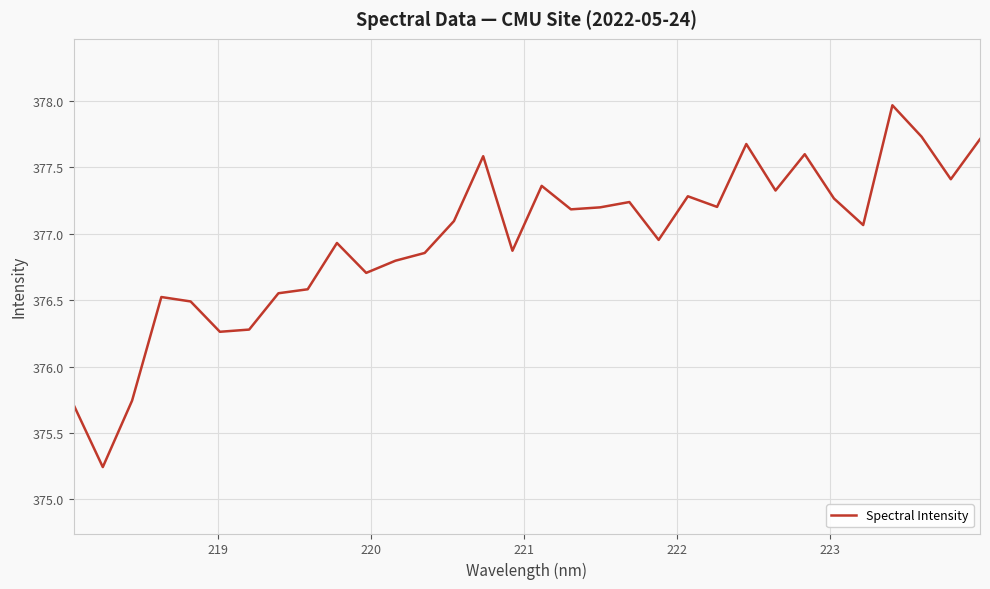

Count the number of data series in this chart.

1